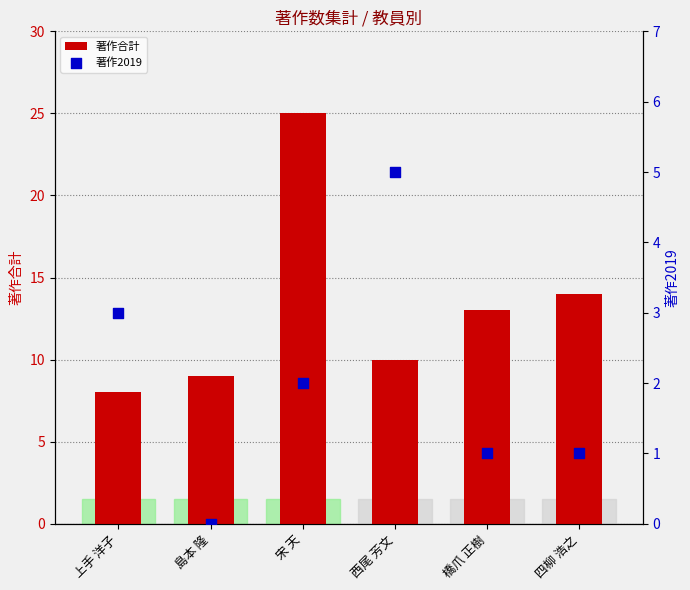

At how many categories does at least one series exceed 17?

1